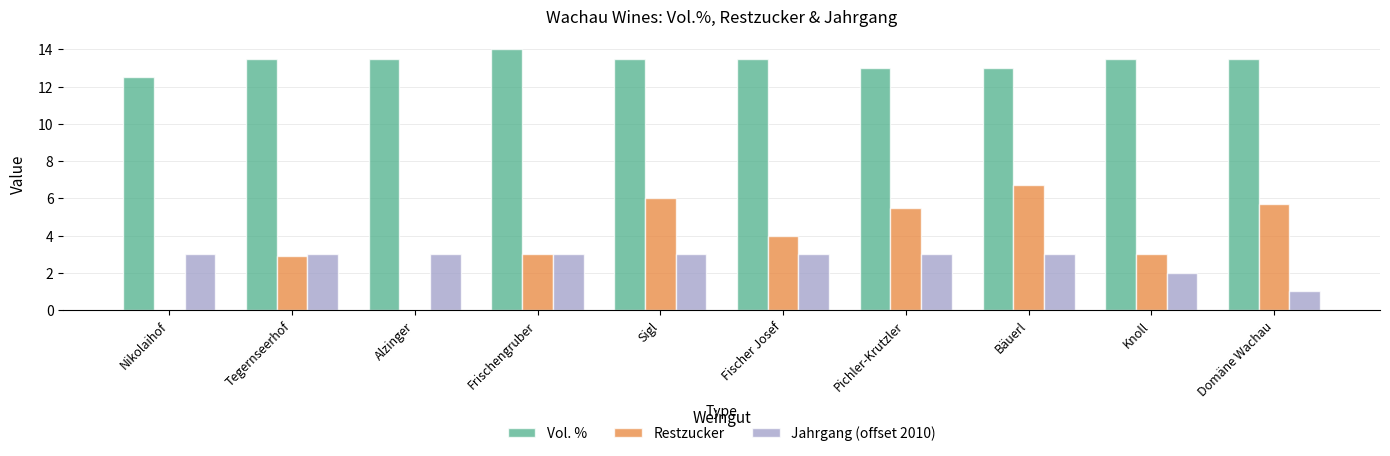

Count the number of data series in this chart.

3